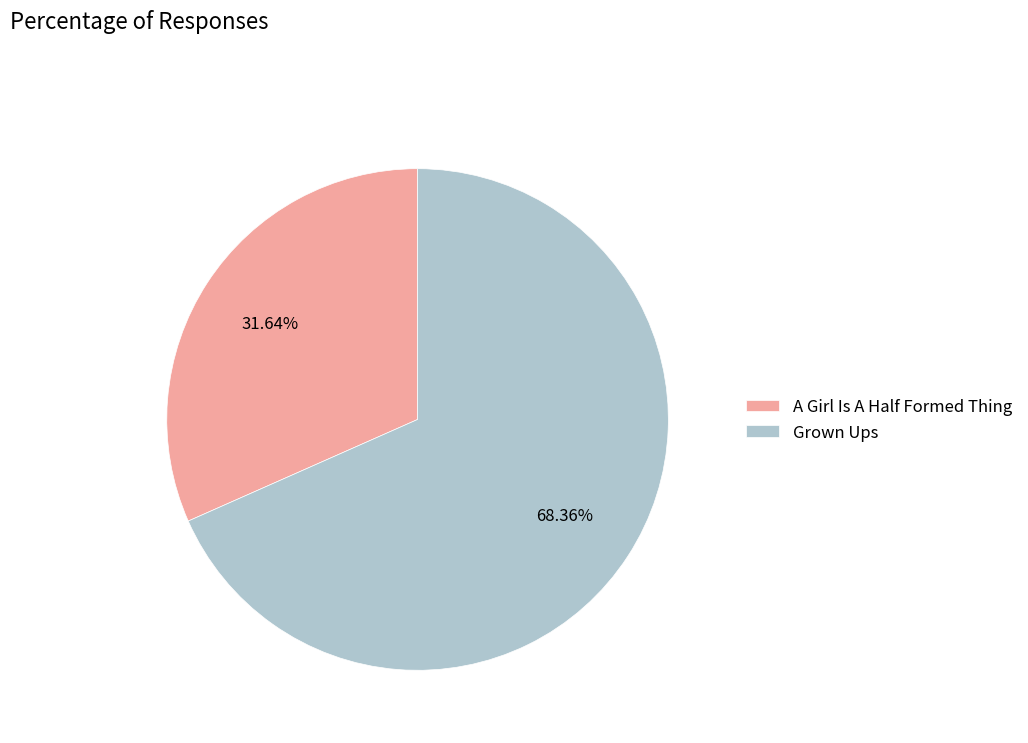

Which slice is the largest?

Grown Ups